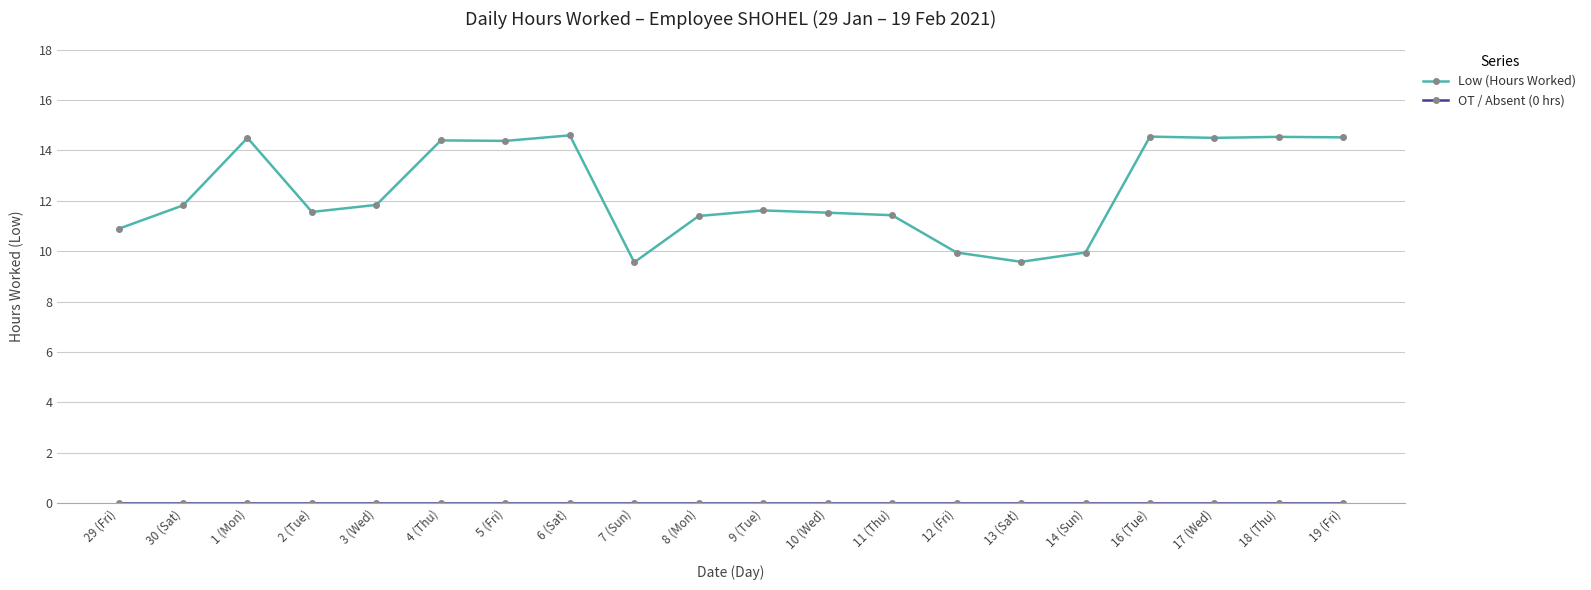

Where is the first local maximum for Low (Hours Worked)?

1 (Mon)